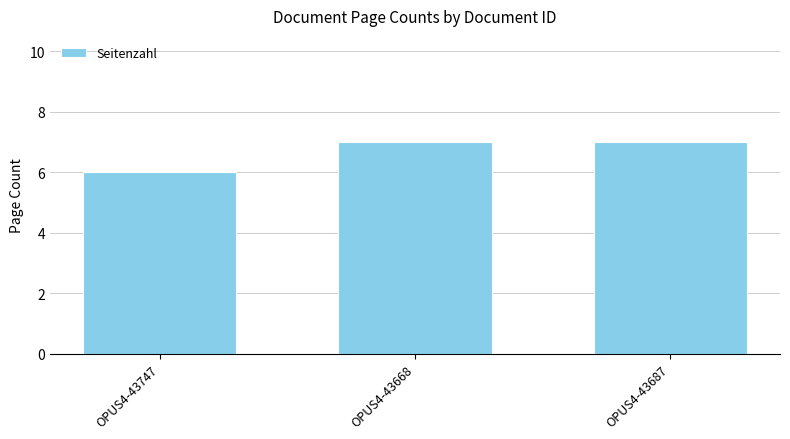

What is the label of the 2nd bar from the right?

OPUS4-43668